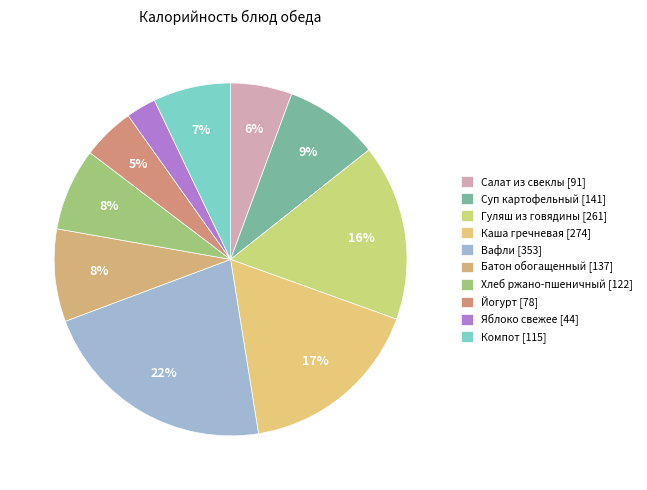

Is Йогурт the majority of the pie?

No